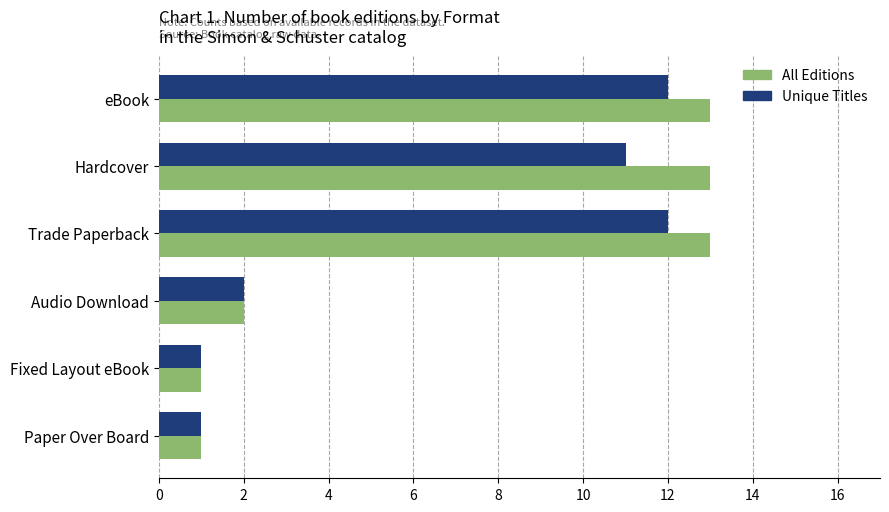

What is the sum of all Unique Titles values?

39